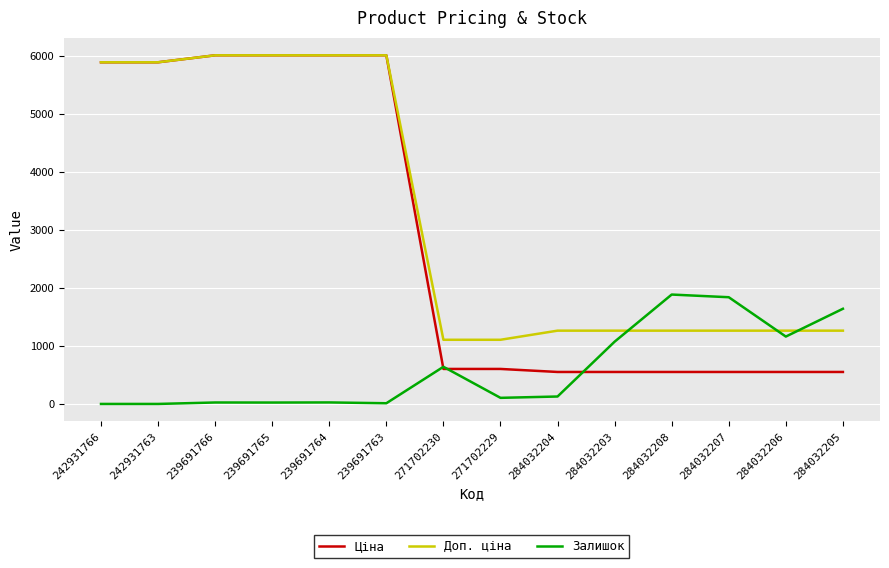

What is the total value across all series at 284032207?

3652.8